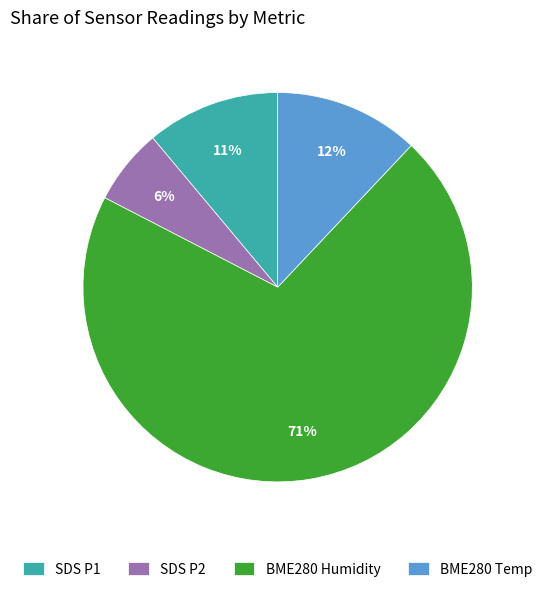

What percentage is the BME280 Humidity slice, to the nearest percent?

71%